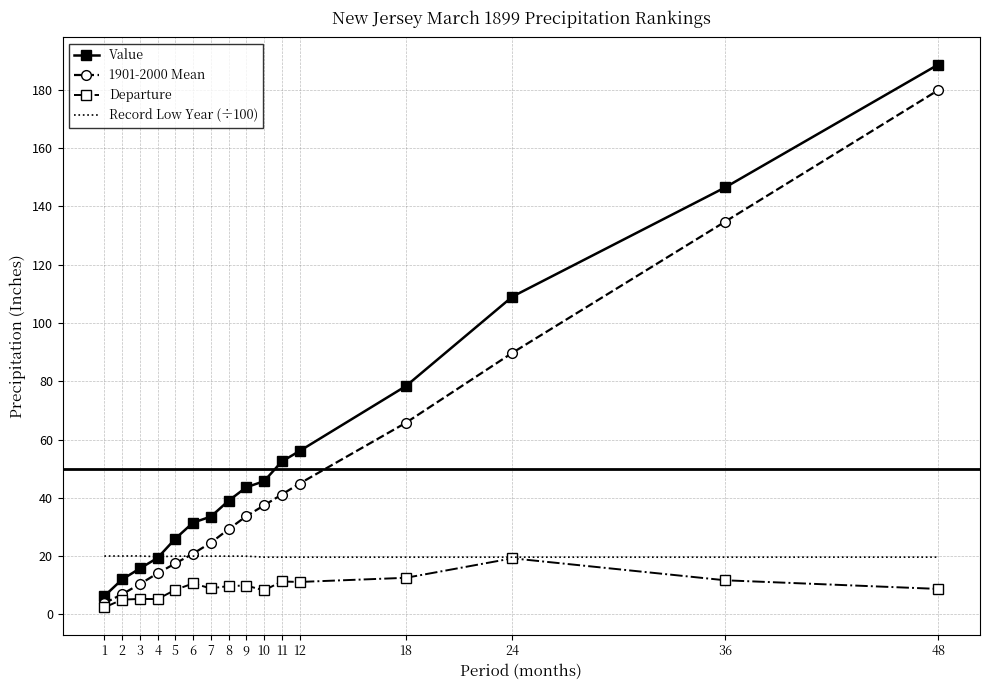

What is the difference between the second highest and second lowest values in the Value series?

134.5